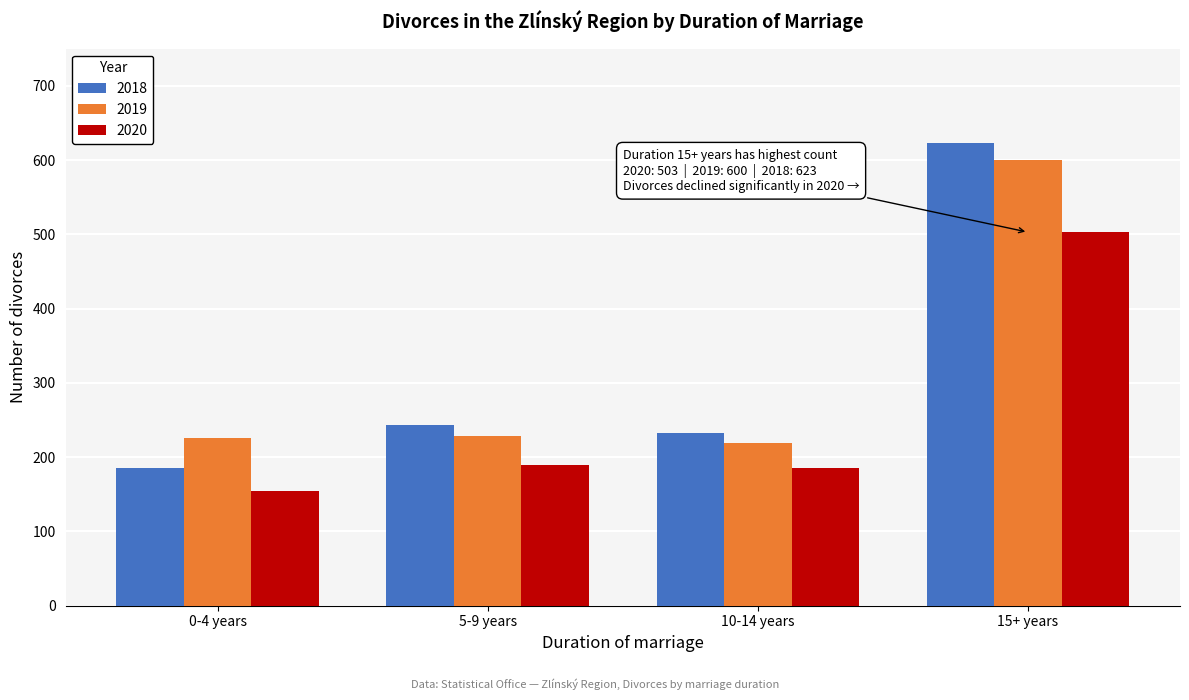

Reading right to left, list all the values displayed in this chart.

2018: 15+ years=623	10-14 years=233	5-9 years=243	0-4 years=186
2019: 15+ years=600	10-14 years=219	5-9 years=229	0-4 years=226
2020: 15+ years=503	10-14 years=186	5-9 years=189	0-4 years=155